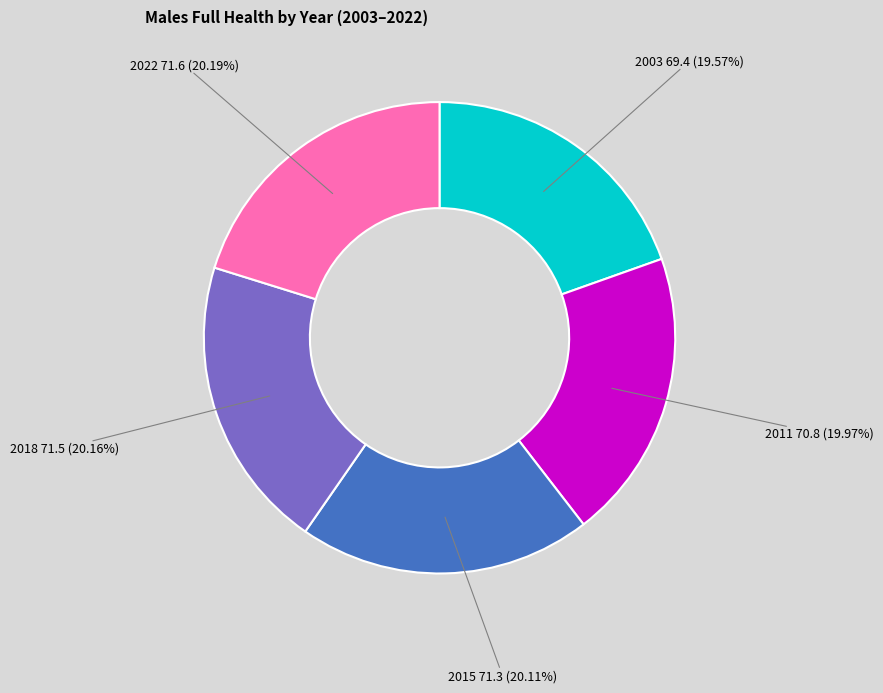

Is there a majority slice in this chart?

No